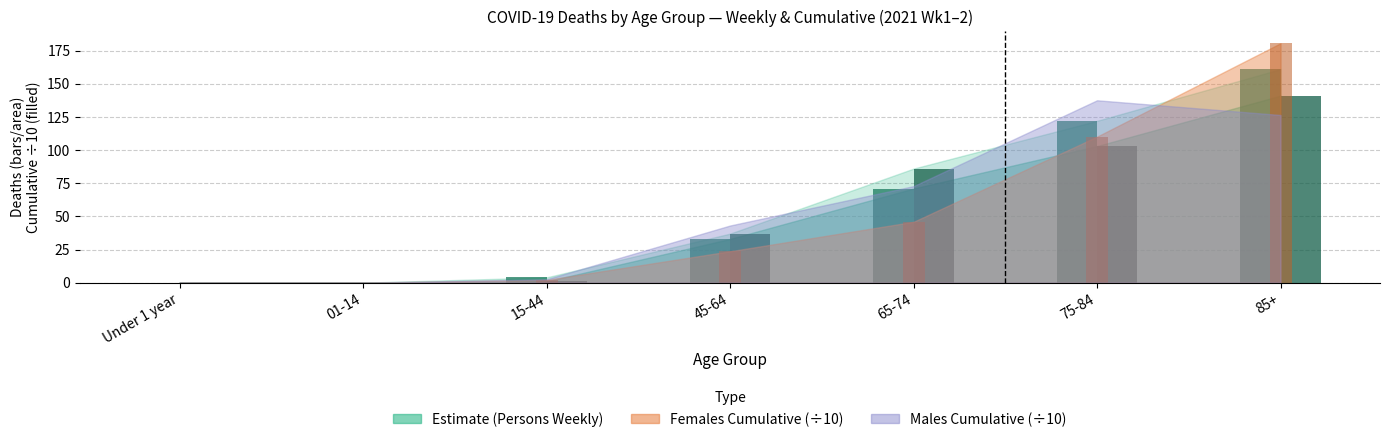

What is the label of the 1st bar from the right?

85+